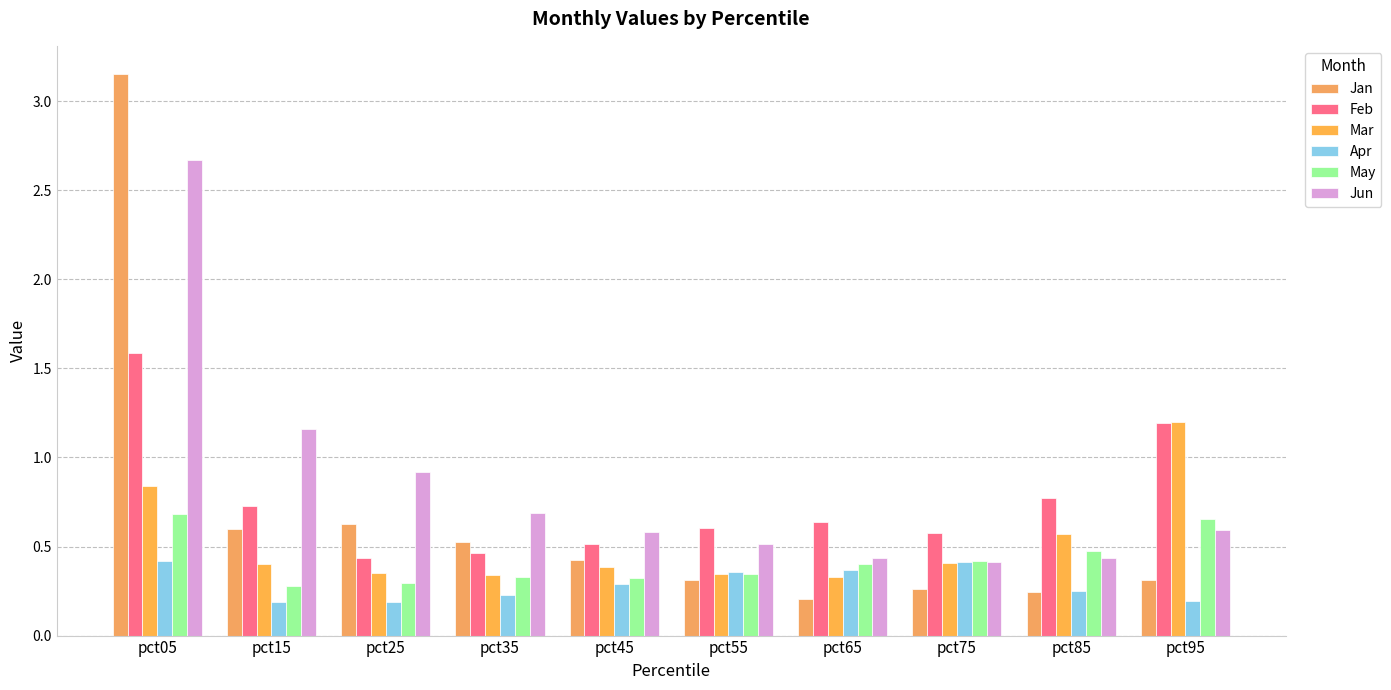

Does the chart contain any negative values?

No